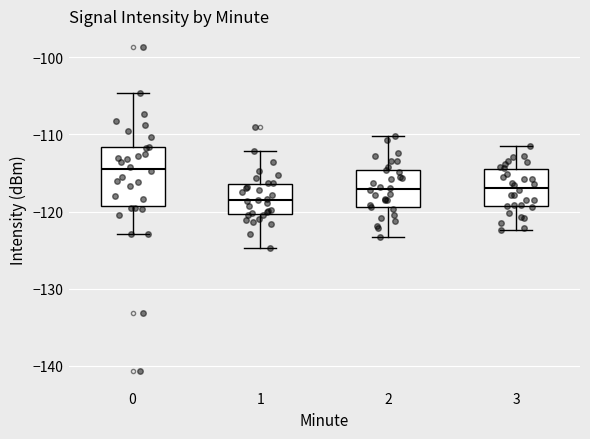

Which box is the tallest, from its lower edge to its upper edge?

0